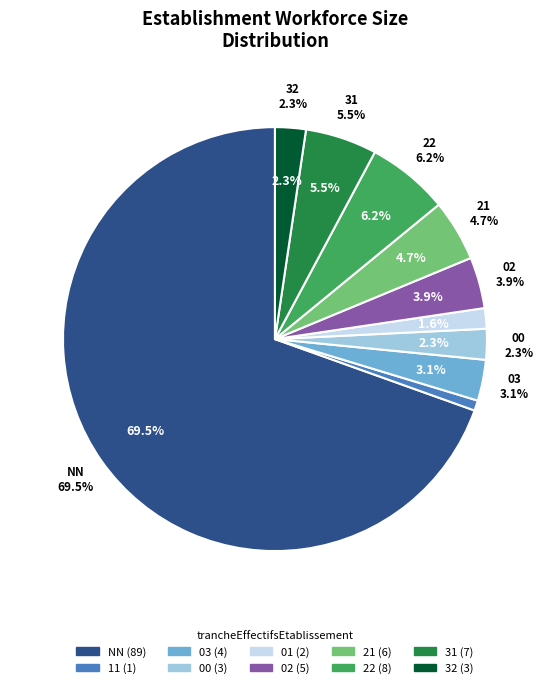

Count the number of slices in the pie.

10